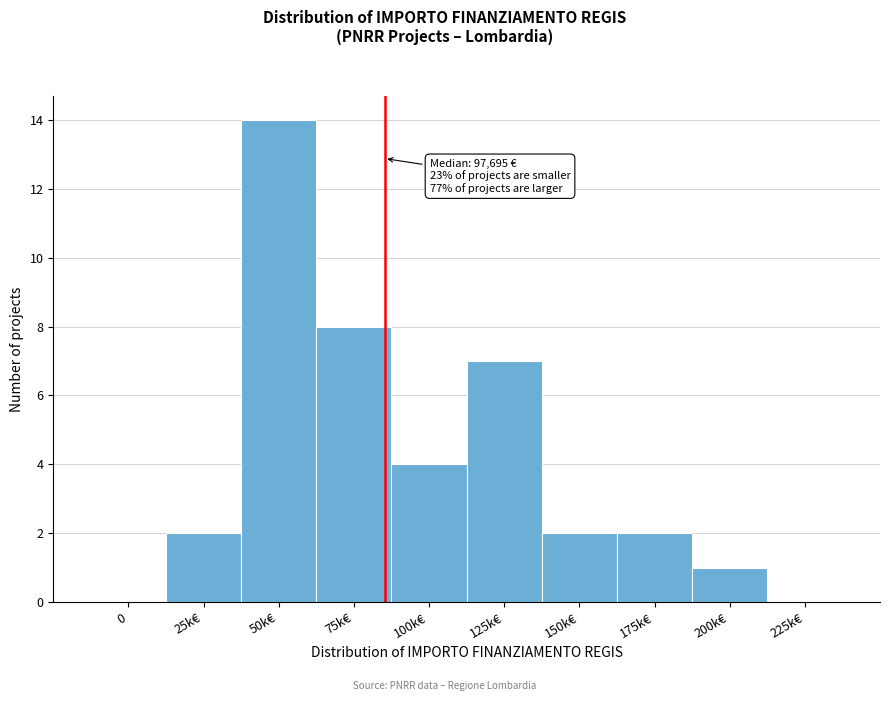

Reading left to right, transcribe all the data shown in this chart.

0=0	25k€=2	50k€=14	75k€=8	100k€=4	125k€=7	150k€=2	175k€=2	200k€=1	225k€=0